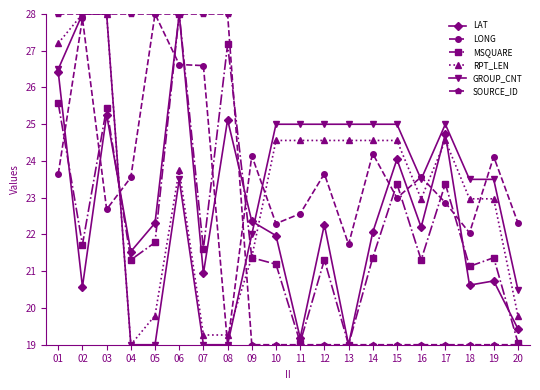

True or false: MSQUARE has a value of 21.6 at 07.

True